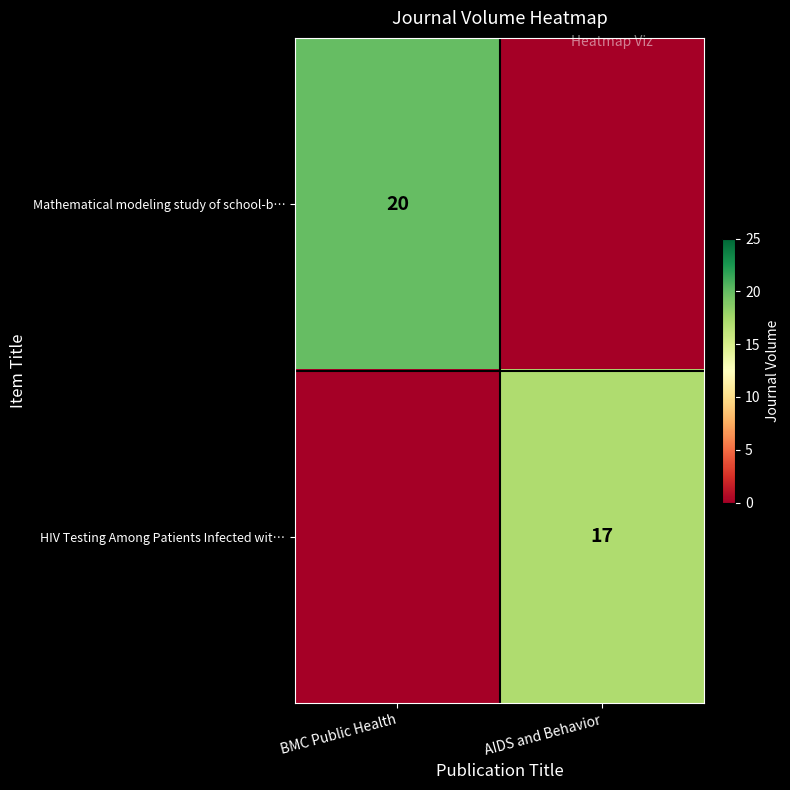

The value of HIV Testing Among Patients Infected wit… at AIDS and Behavior is 10. True or false?

False